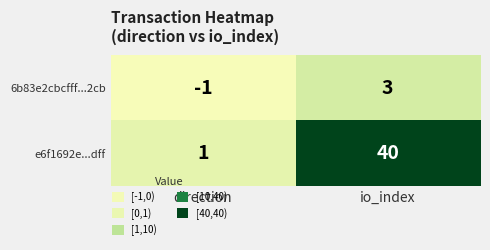

Is it true that 6b83e2cbcfff...2cb equals -1 at direction?

True